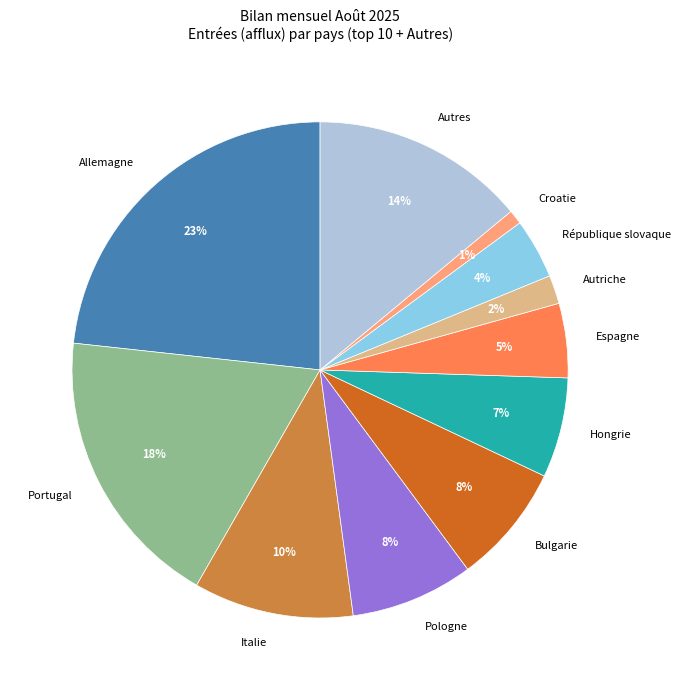

Is there a majority slice in this chart?

No